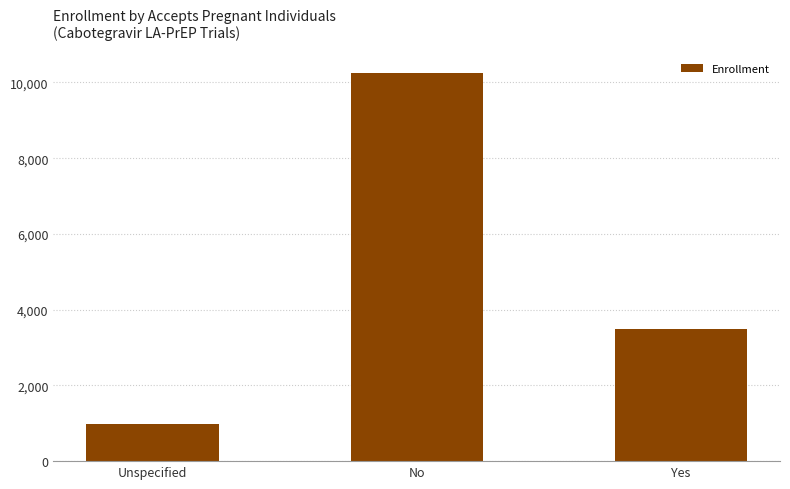

Which label corresponds to the largest value in the chart?

No